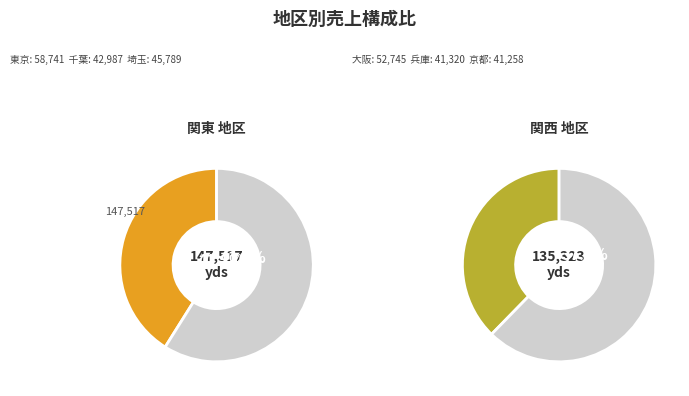

The 福岡 slice represents 1% of the pie. True or false?

False